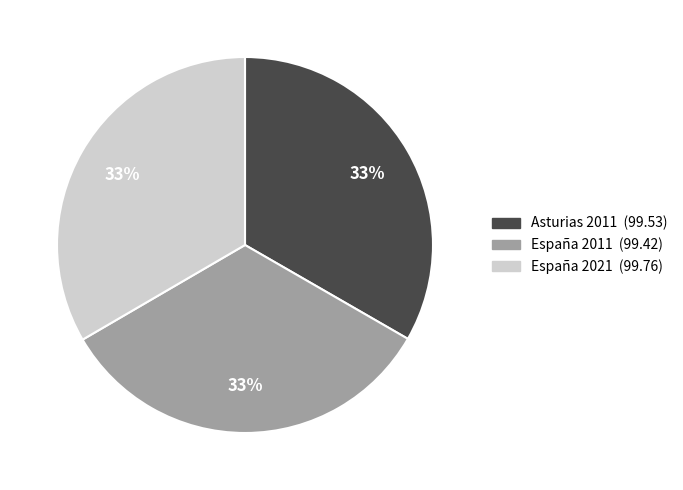

How many segments does this pie chart have?

3